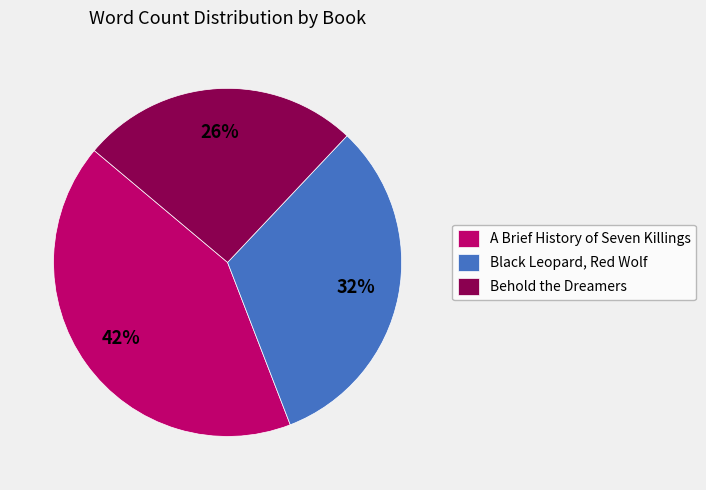

How many segments does this pie chart have?

3